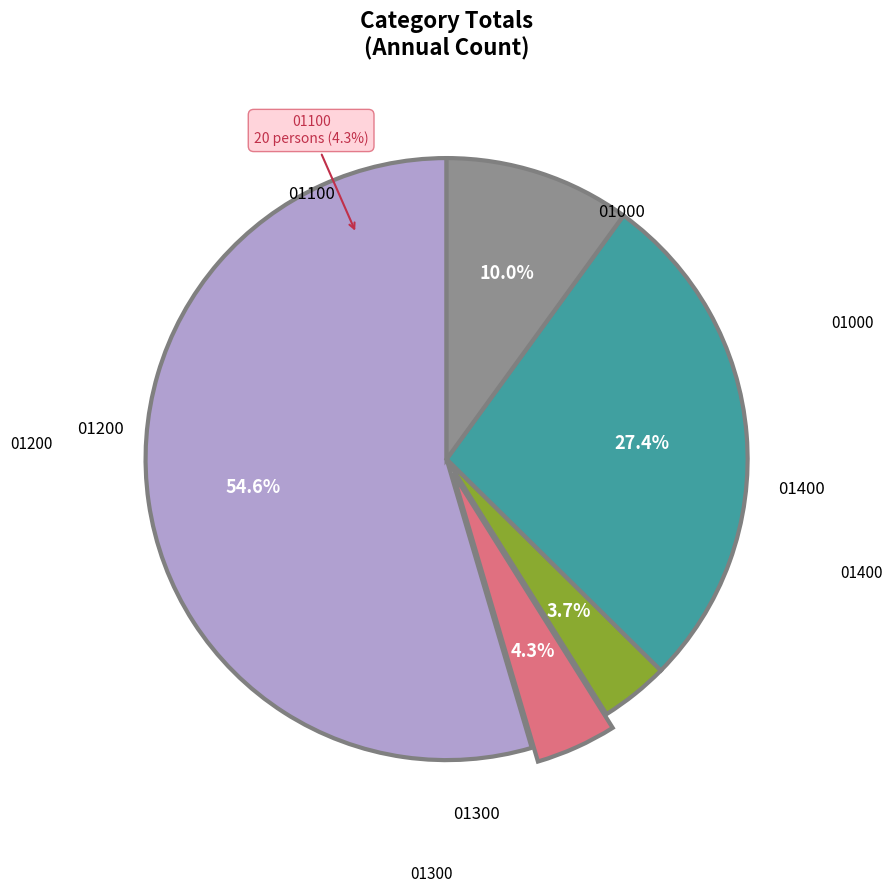

Does 01000 represent more than half of the total?

Yes